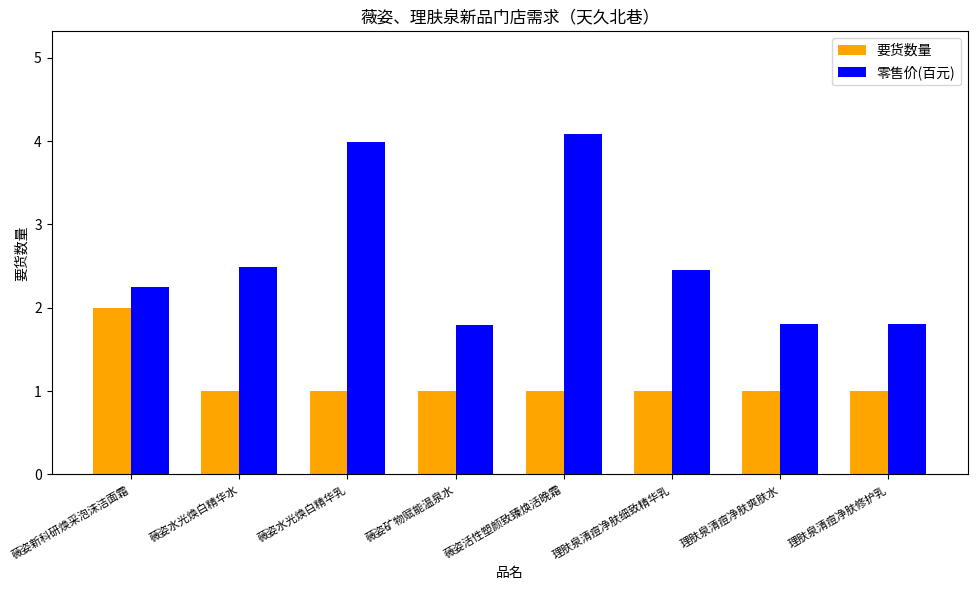

Is it true that 要货数量 equals 1.0 at 薇姿活性塑颜致臻焕活晚霜?

True